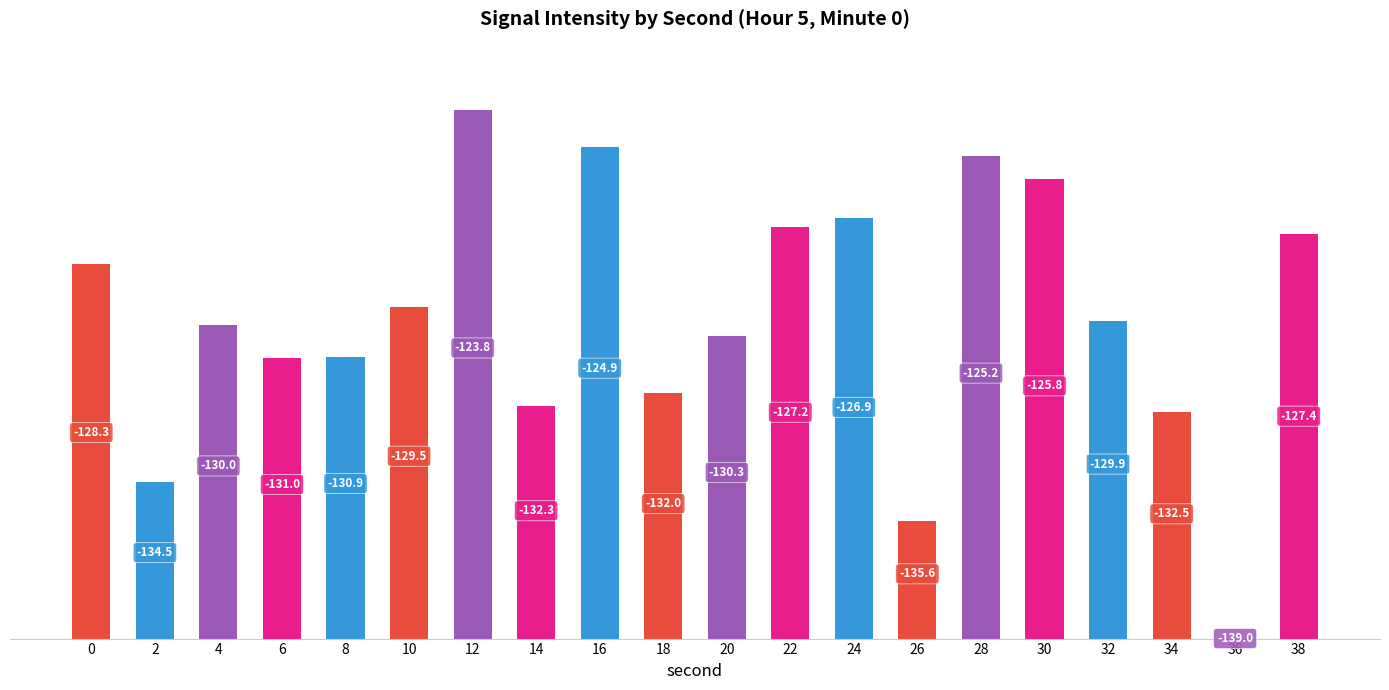

What is the change in value from 6 to 24?

+4.0